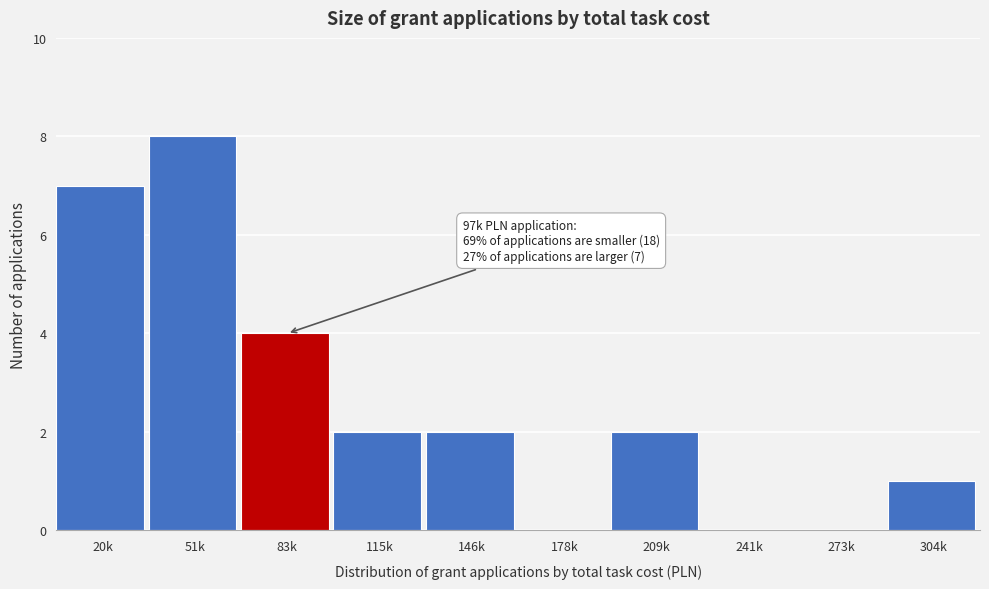

Reading right to left, what are all the values shown in this chart?

304k=1	273k=0	241k=0	209k=2	178k=0	146k=2	115k=2	83k=4	51k=8	20k=7